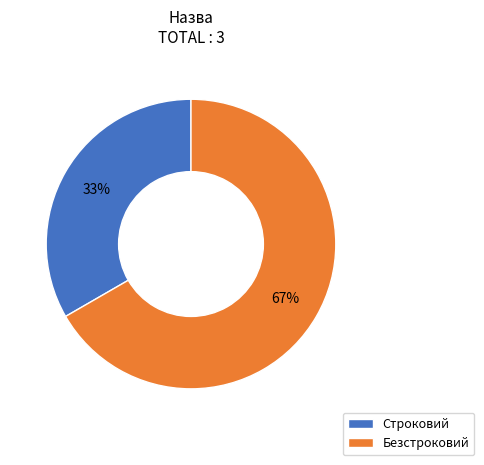

How many segments does this pie chart have?

2